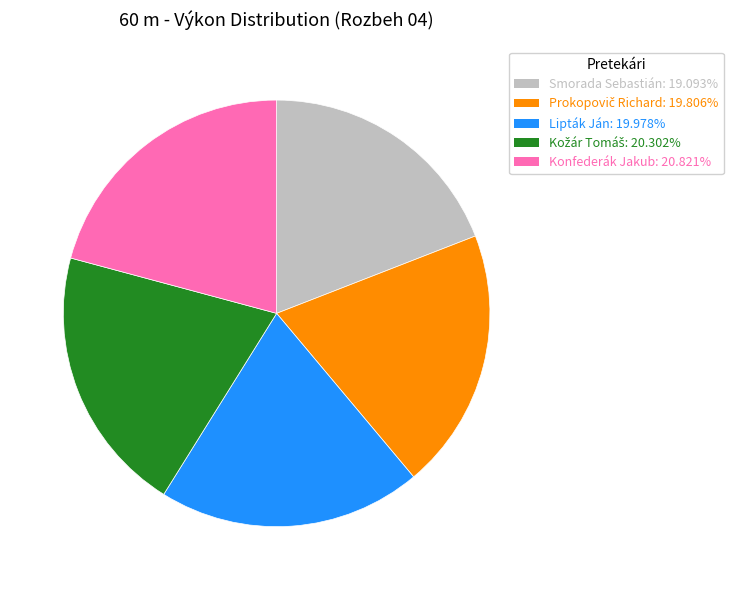

Which category has the biggest portion of the pie?

Konfederák Jakub